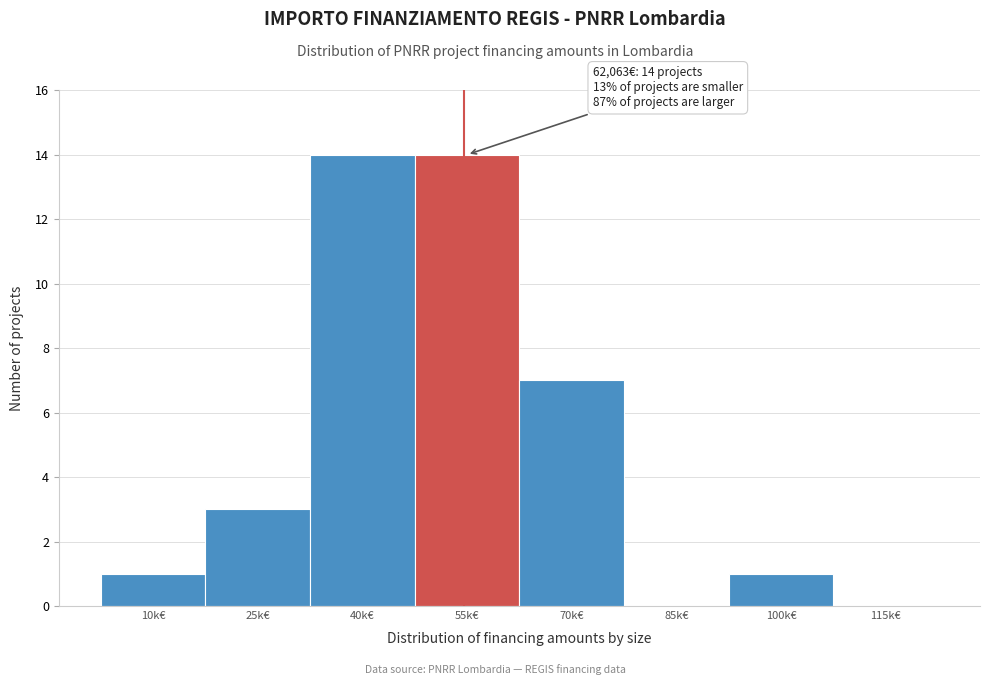

Reading right to left, extract all data points from this chart.

115k€=0	100k€=1	85k€=0	70k€=7	55k€=14	40k€=14	25k€=3	10k€=1